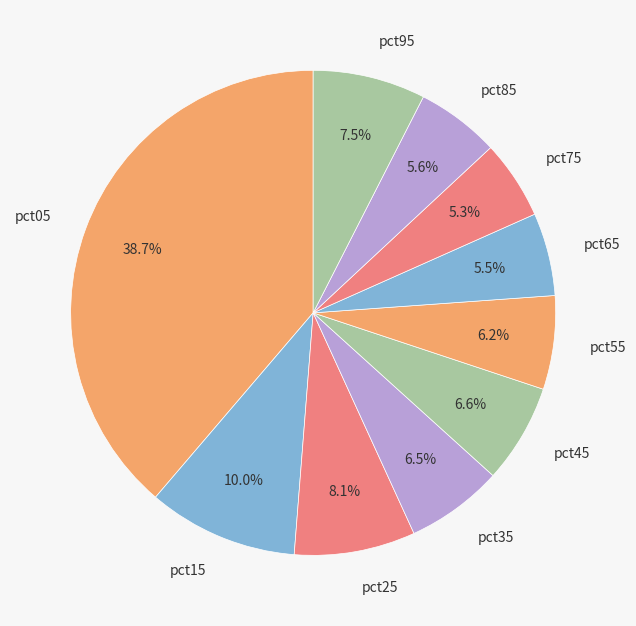

True or false: pct55 accounts for 16% of the total.

False